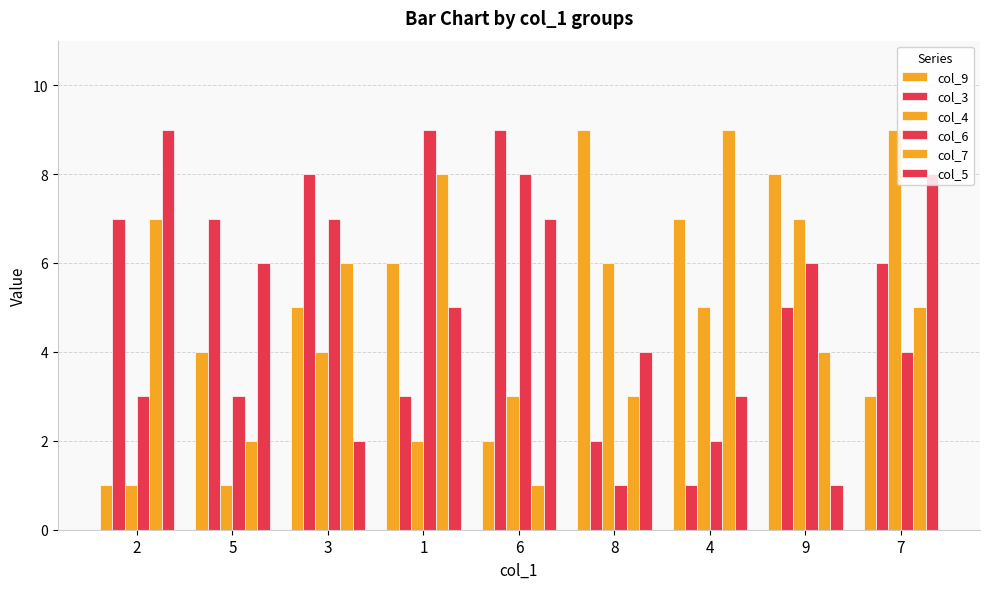

What is the smallest value displayed?

1